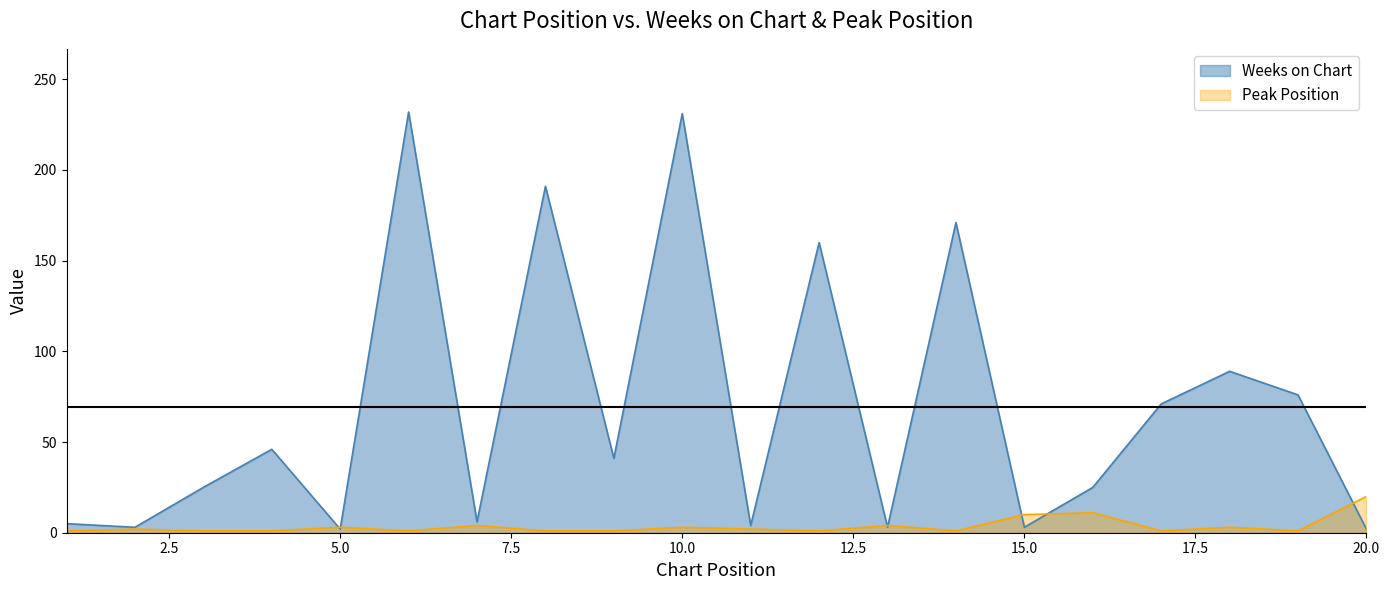

At how many categories does at least one series exceed 214?

2